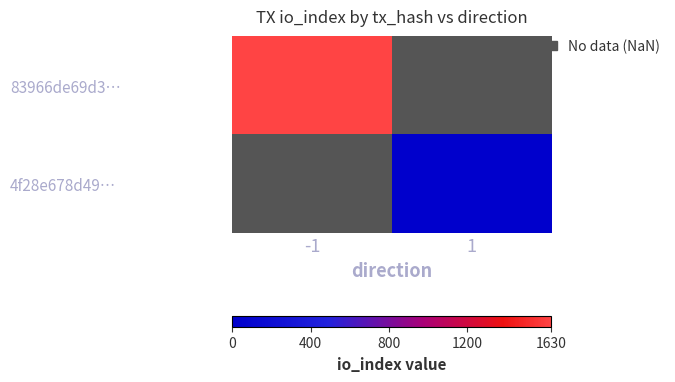

Which category has the lowest value across all series?

1